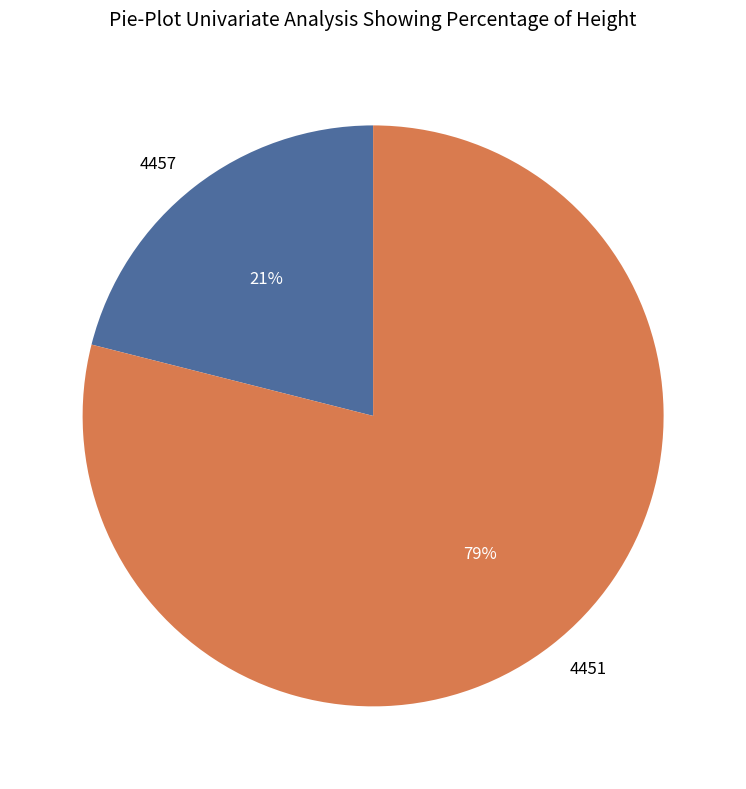

What is the largest slice in the pie chart?

4451